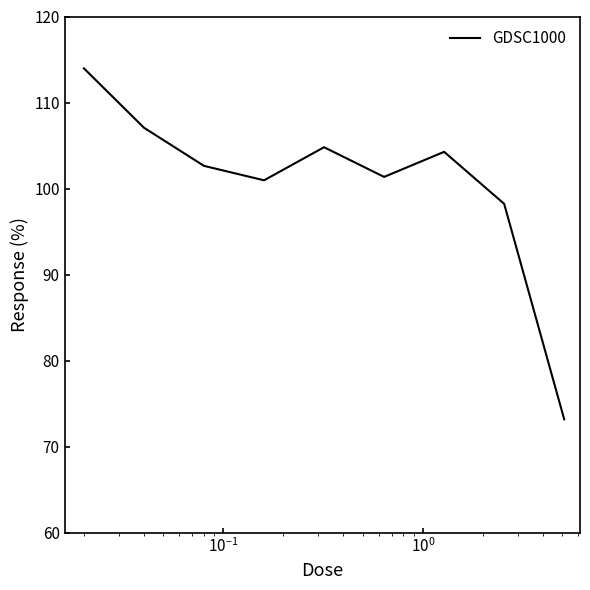

What is the smallest value displayed?

73.2